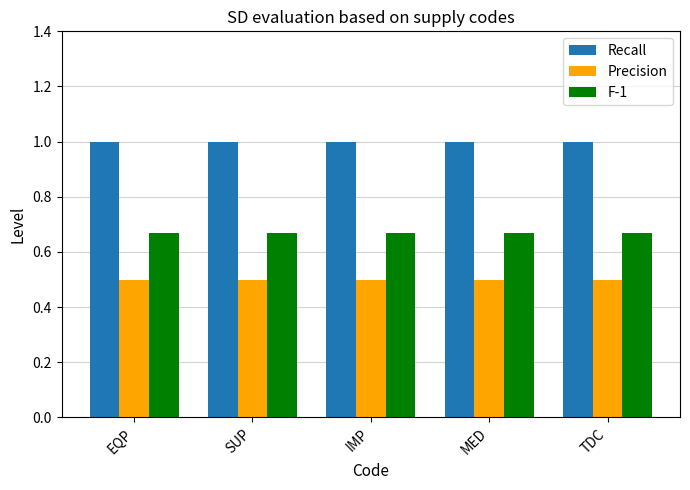

What is the spread (max minus min) of values at TDC?

0.5